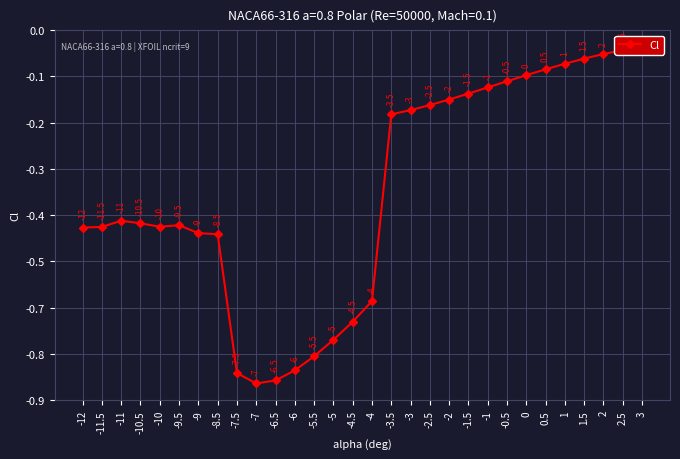

Which label corresponds to the smallest value in the chart?

-7